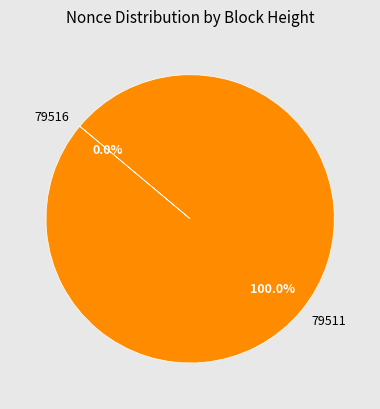

What is the change in value from 79516 to 79511?

+9853